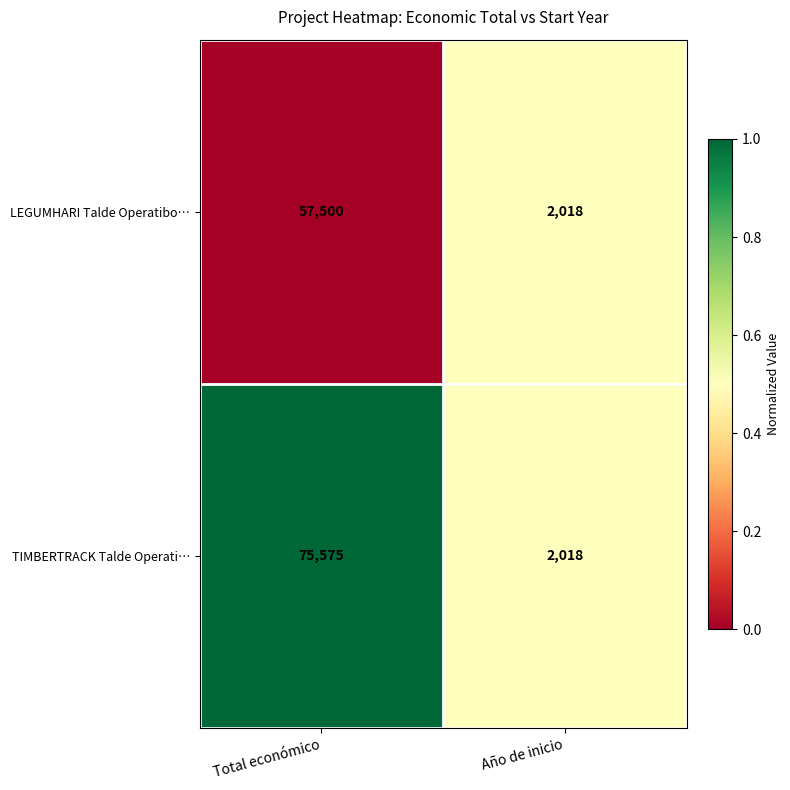

Between Total económico and Año de inicio, which series saw the biggest shift?

TIMBERTRACK Talde Operati…